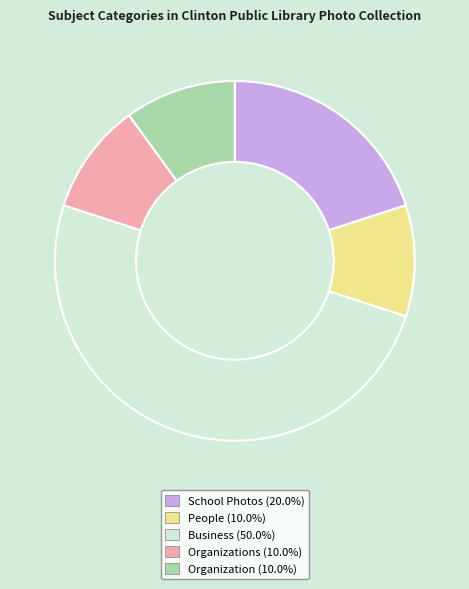

How many slices are in this pie chart?

5